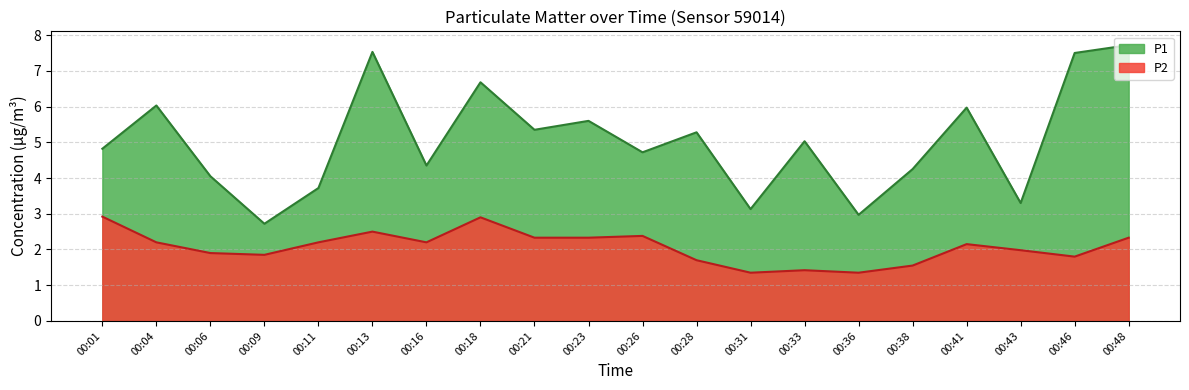

At which category is the sum across all series the highest?

00:48